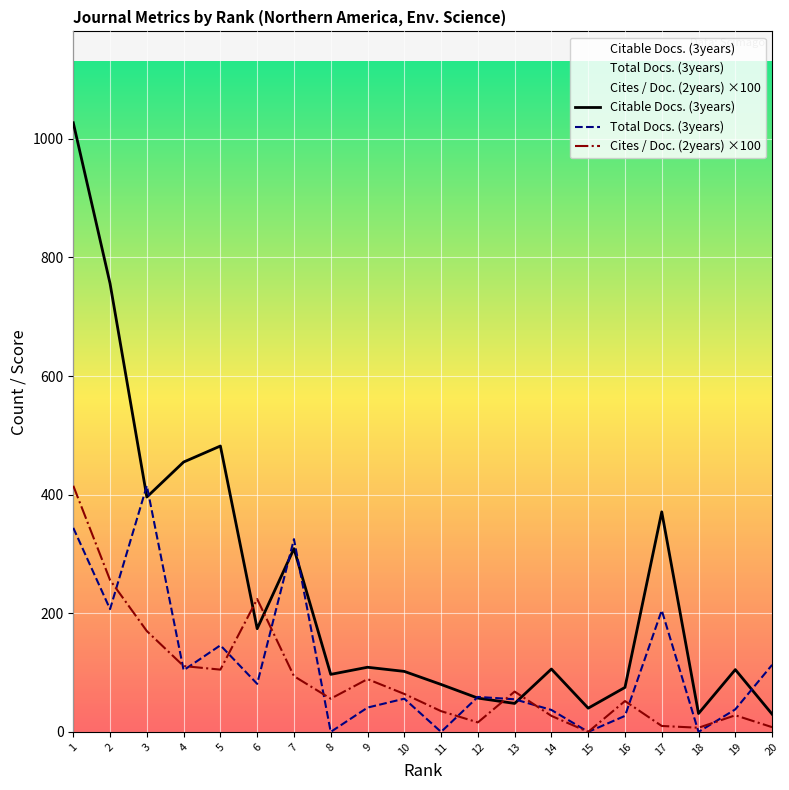

Which series changed the most between 13 and 20?

Cites / Doc. (2years) ×100